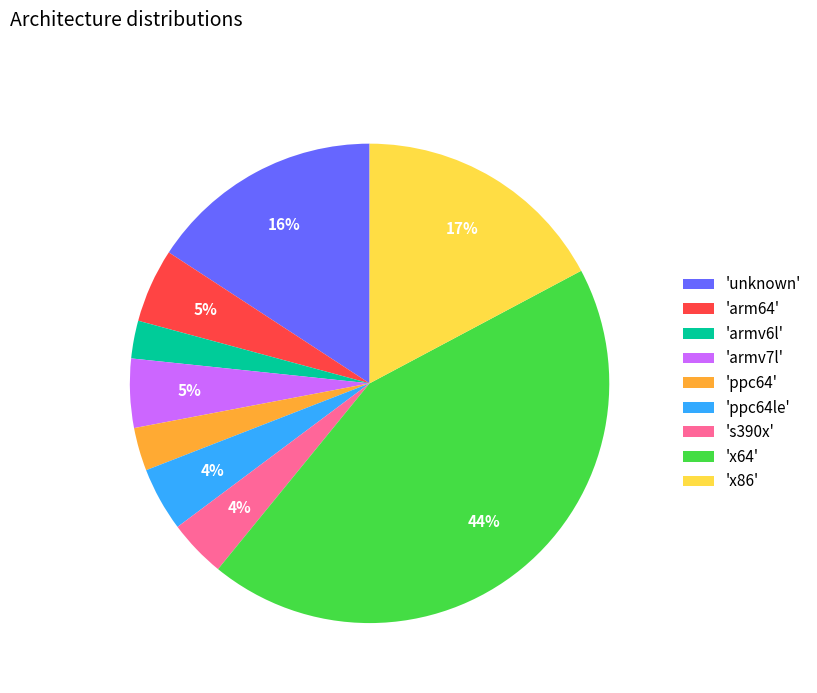

Combined, do 'ppc64' and 's390x' account for over 50%?

No